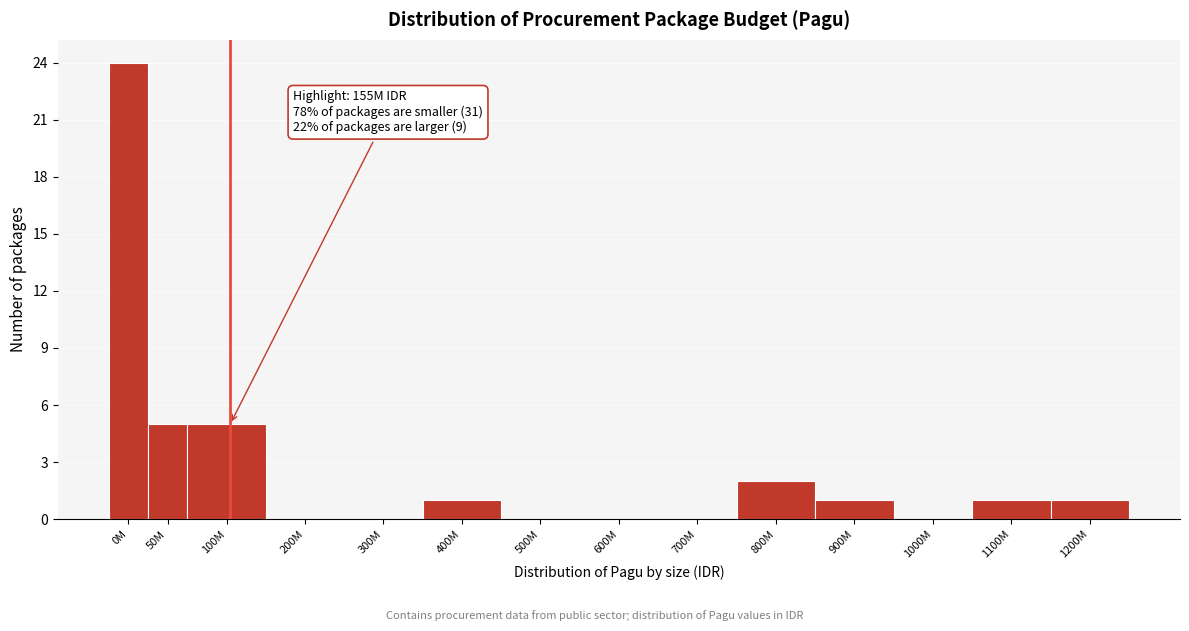

Reading right to left, what are all the values shown in this chart?

1200M=1	1100M=1	1000M=0	900M=1	800M=2	700M=0	600M=0	500M=0	400M=1	300M=0	200M=0	100M=5	50M=5	0M=24